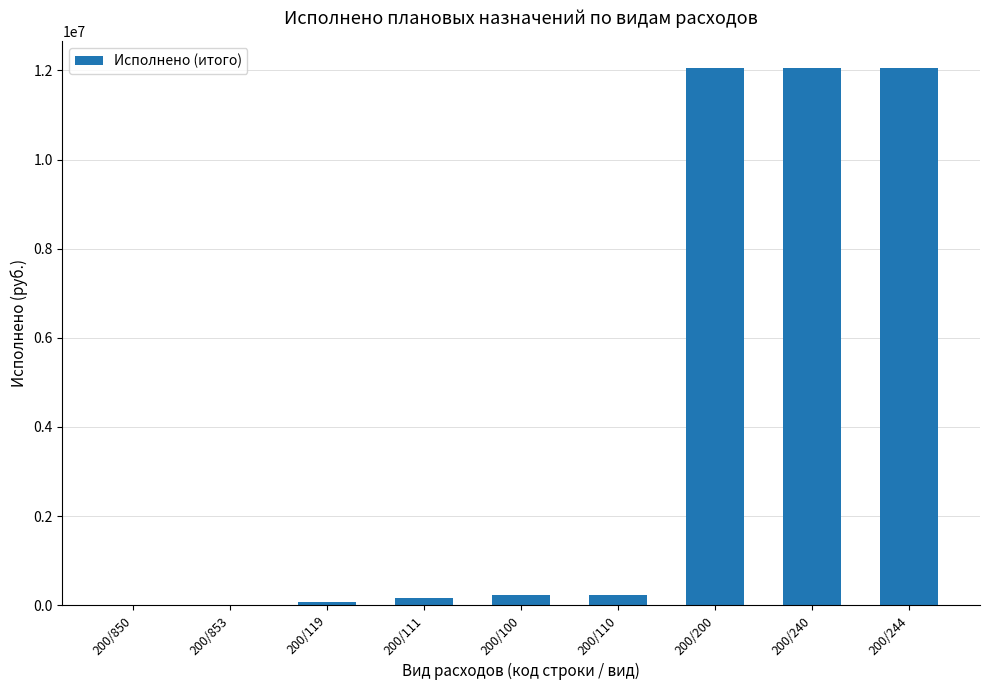

How many series are shown in this chart?

1